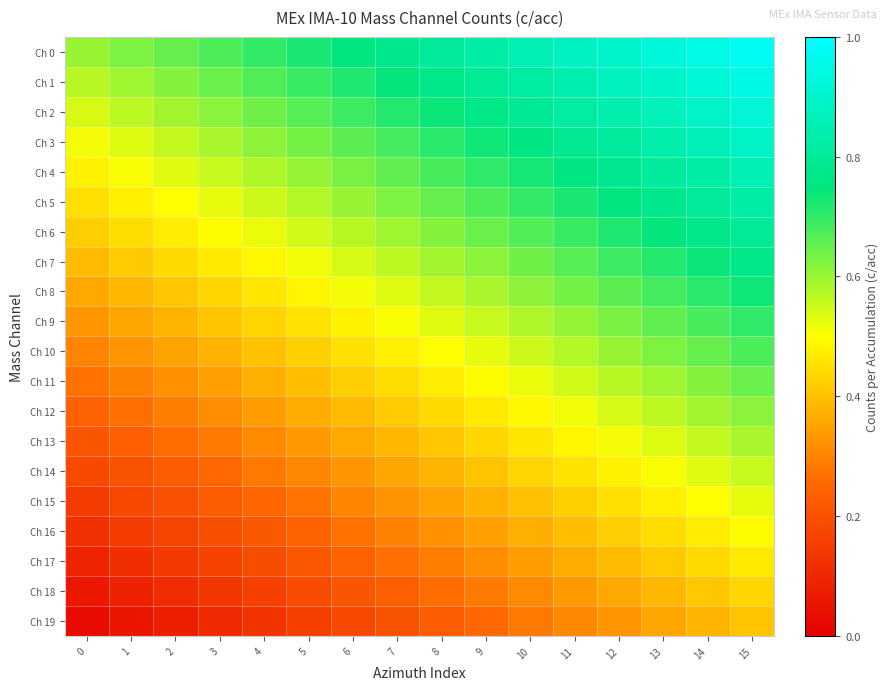

At how many categories does at least one series exceed 0?

16